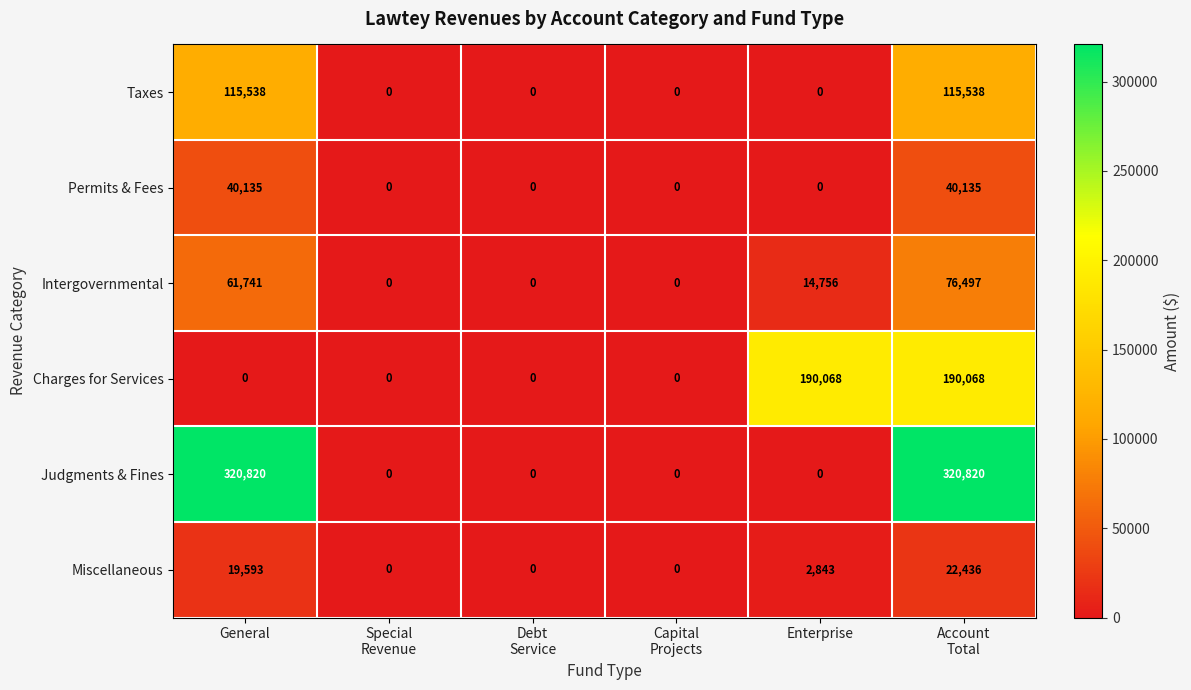

How many categories are shown in the chart?

6